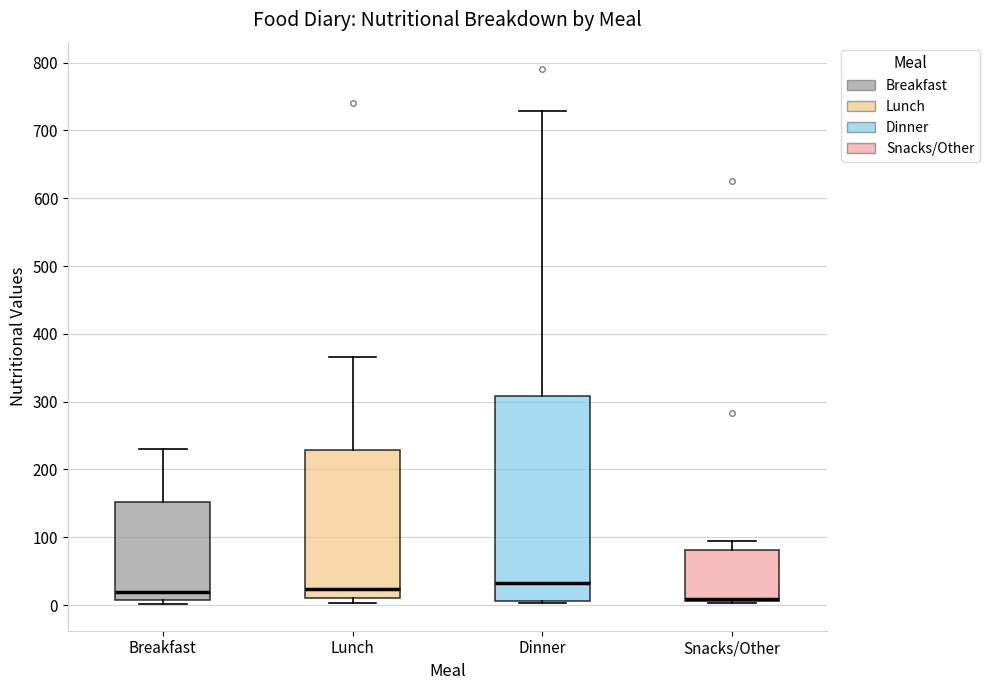

Which box is the tallest, from its lower edge to its upper edge?

Dinner